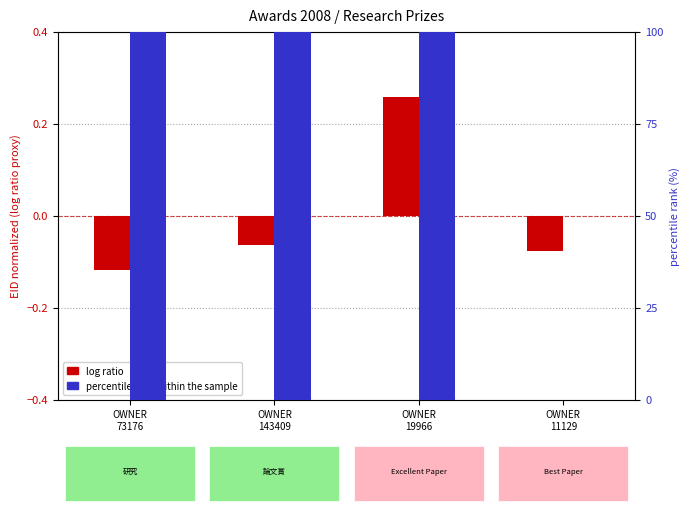

The value of log ratio at OWNER
19966 is 0.2. True or false?

False